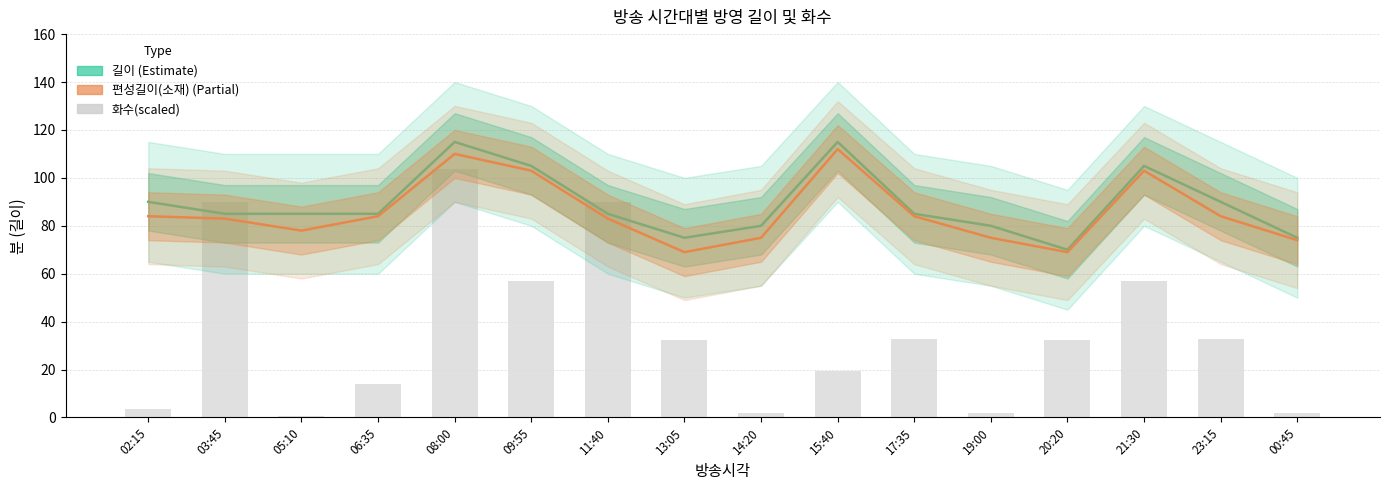

At which category does the chart reach its minimum across all series?

05:10